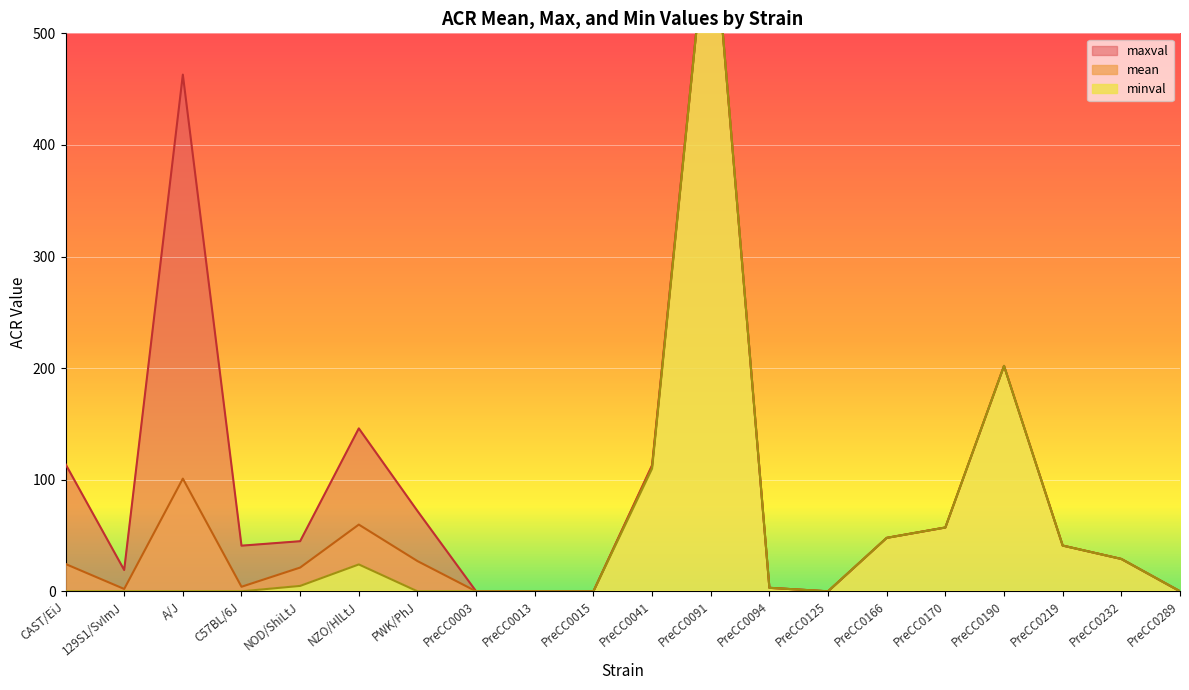

How many lines are shown in the chart?

3